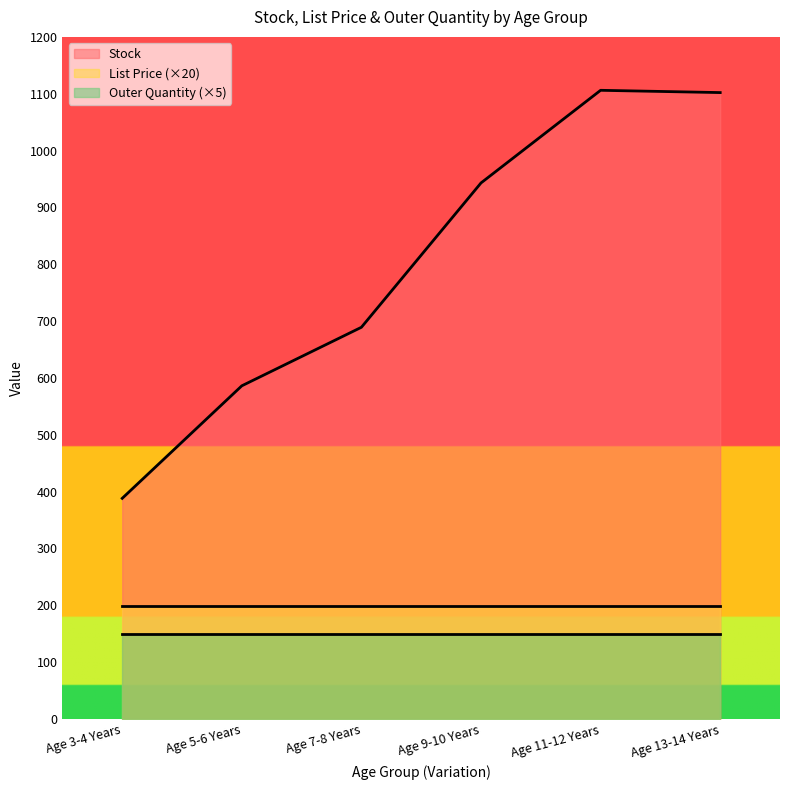

Between Age 5-6 Years and Age 3-4 Years, which is larger?

Age 5-6 Years